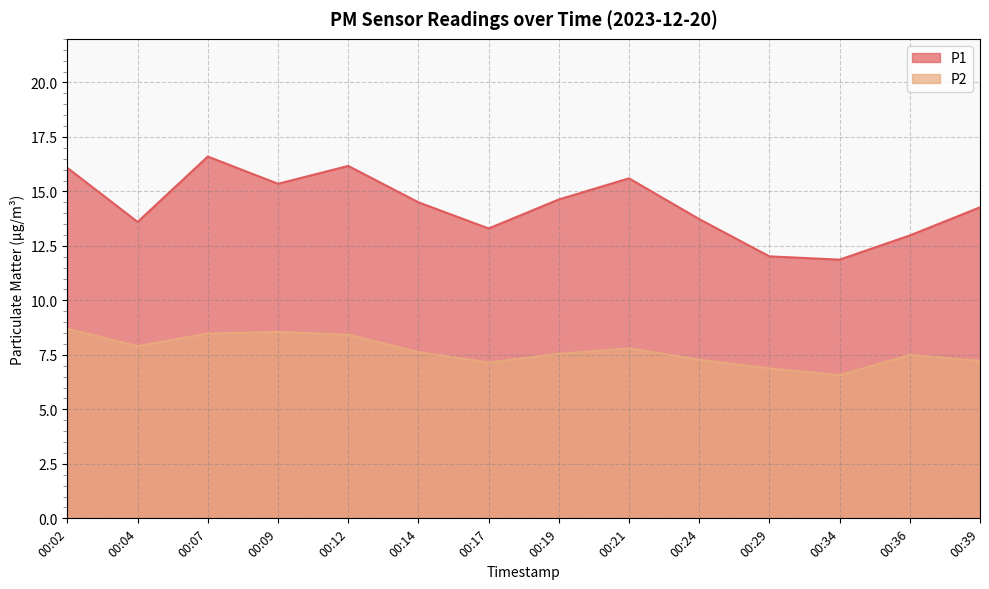

Count the number of data series in this chart.

2